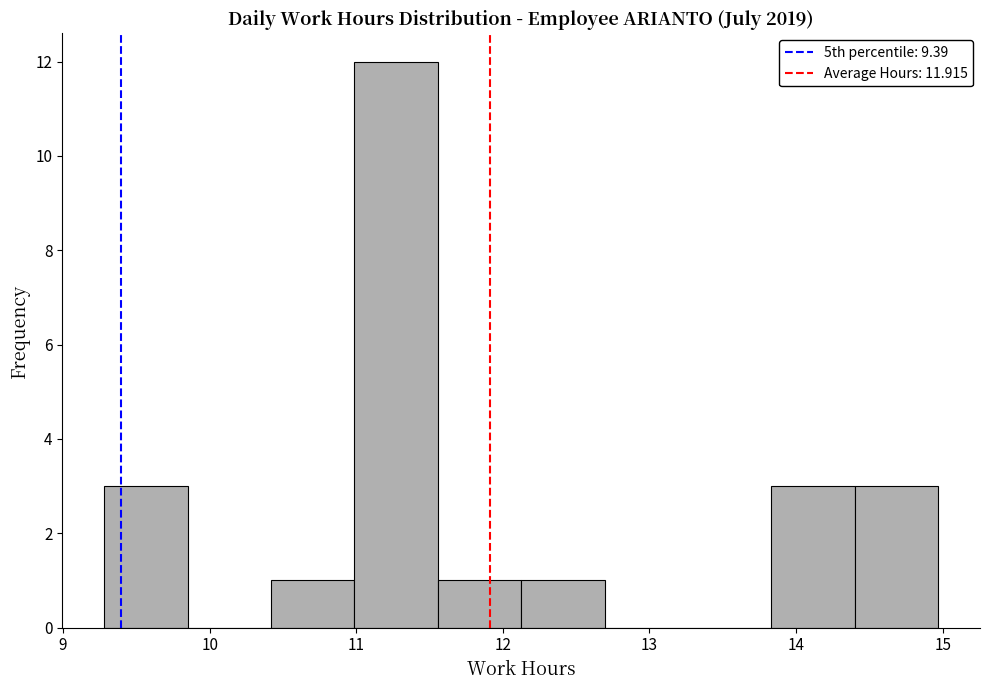

How tall is the bar that spans 12.1 to 12.7 on the x-axis? Neither the bar edges nor the heights are printed on the chart, so give them approximately, as read against the axes.

1